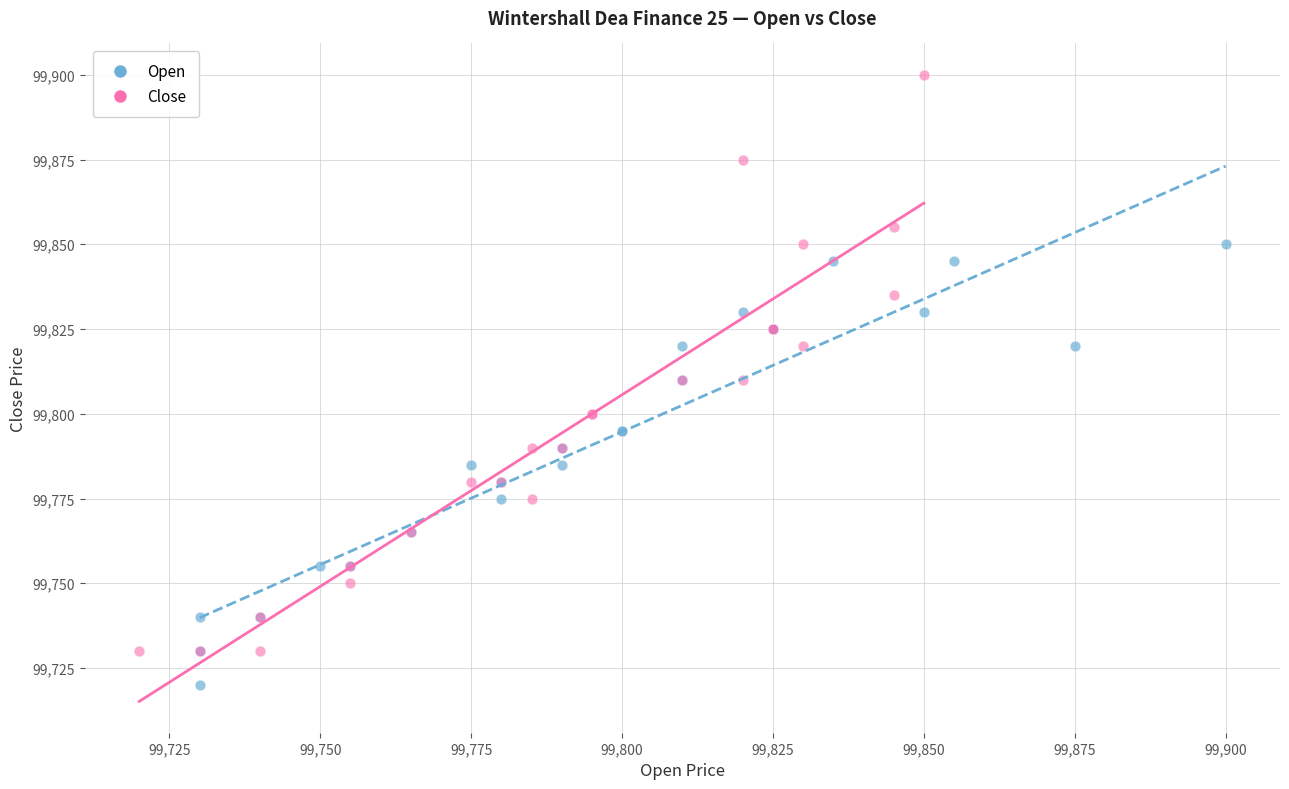

Which series has the widest spread of Y values?

Close